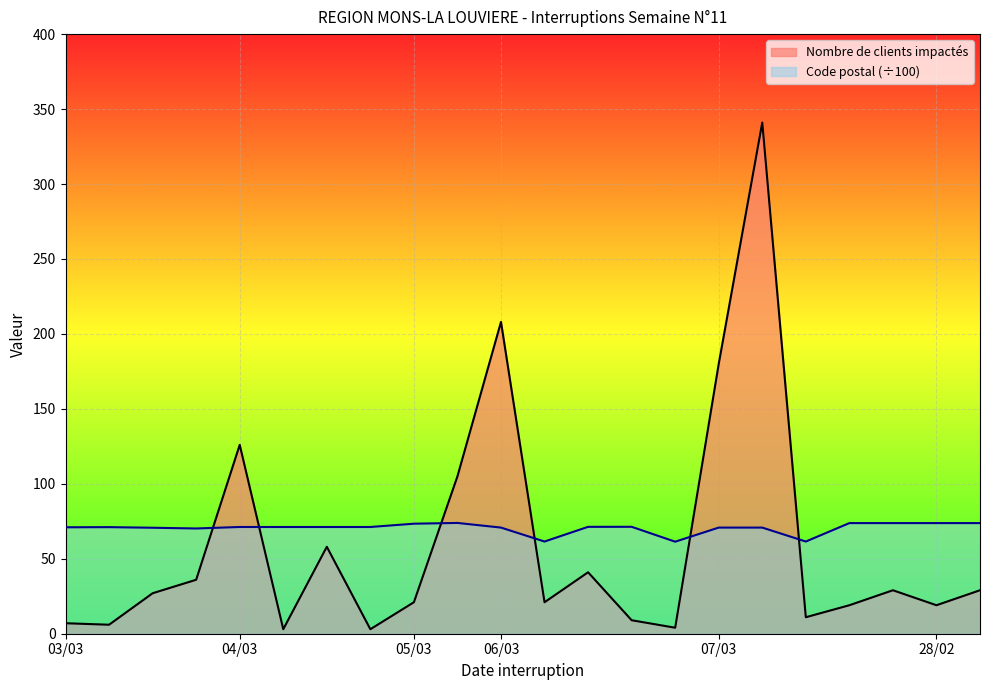

Reading left to right, extract all data points from this chart.

Nombre de clients impactés: 7.0	6.0	27.0	36.0	126.0	3.0	58.0	3.0	21.0	105.0	208.0	21.0	41.0	9.0	4.0	180.0	341.0	11.0	19.0	29.0	19.0	29.0
Code postal: 71.0	71.1	70.7	70.2	71.2	71.2	71.2	71.2	73.4	73.9	70.8	61.5	71.3	71.3	61.4	70.8	70.8	61.5	73.8	73.8	73.8	73.8